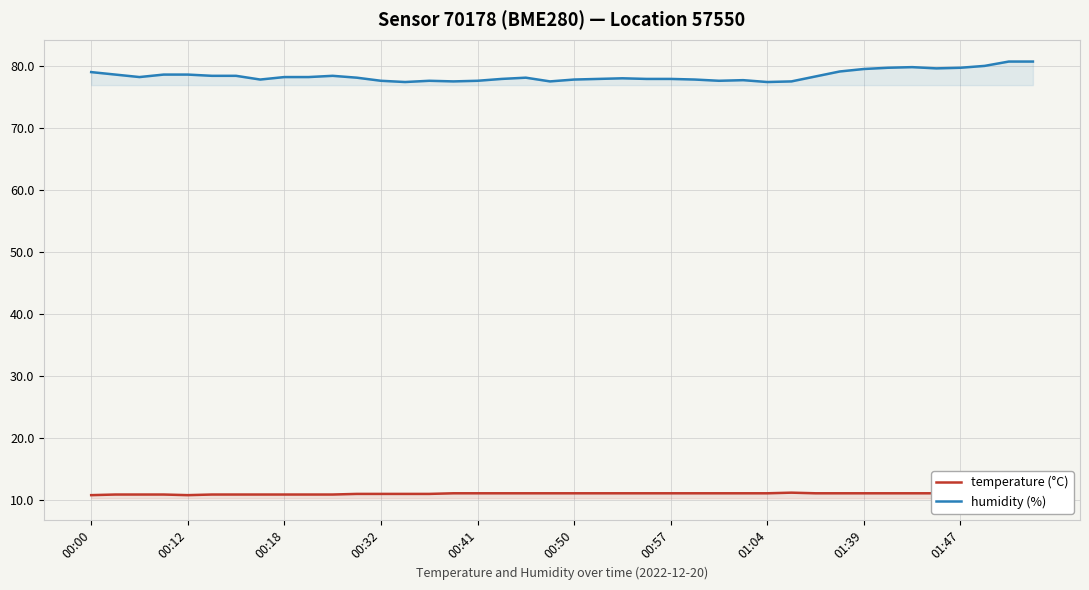

What is the smallest value displayed?

10.8